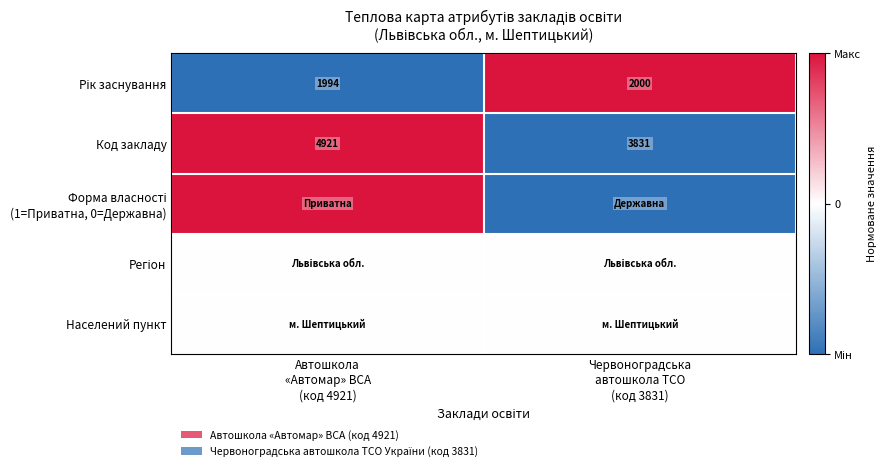

What is the total value across all series at Автошкола
«Автомар» ВСА
(код 4921)?

1